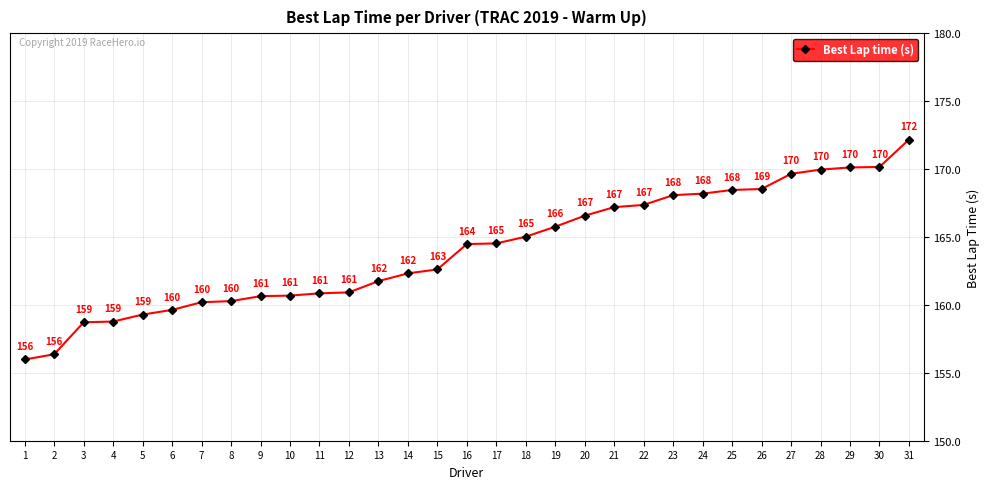

True or false: the data shows 164.5 at 17.

True